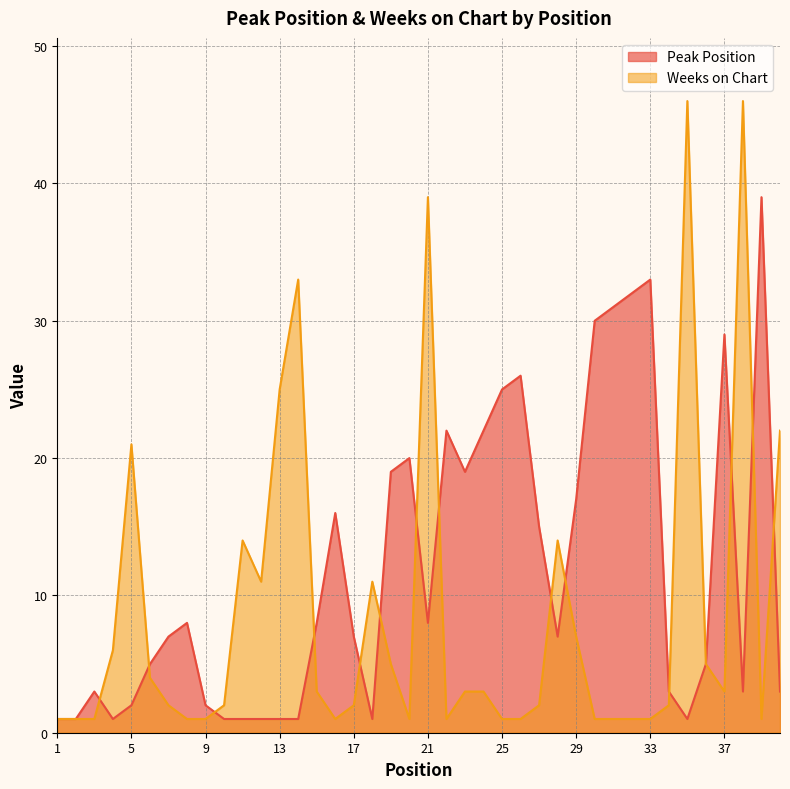

True or false: Weeks on Chart and Peak Position cross at least once.

True